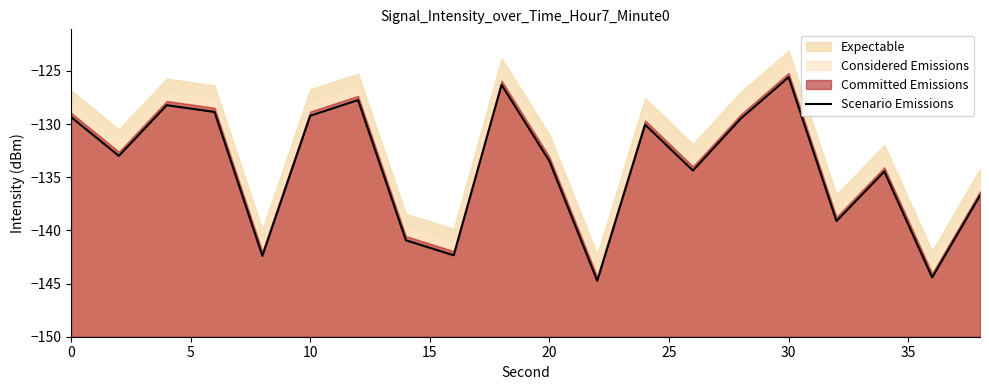

What is the maximum value for Scenario Emissions?

-125.6